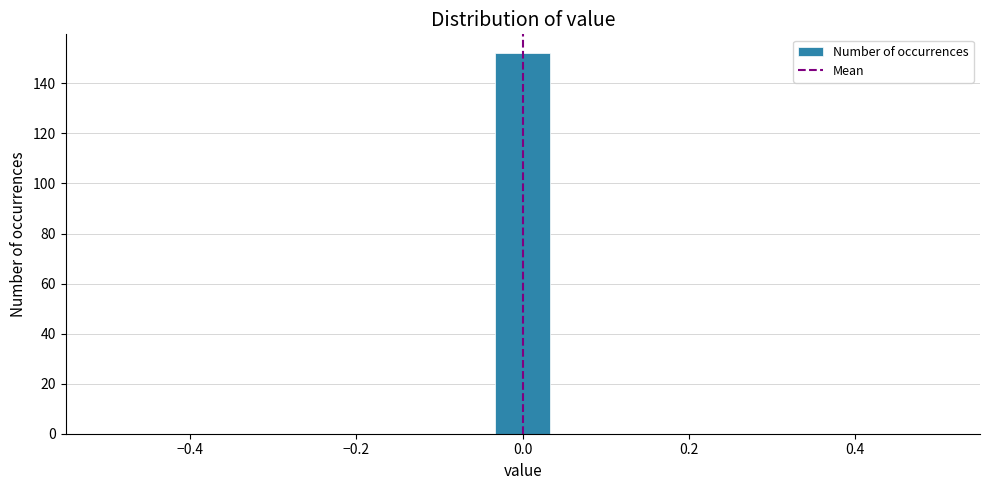

Around what value on the x-axis is the tallest bar? Give the approximate position of its centre, as read against the axis.

0.00